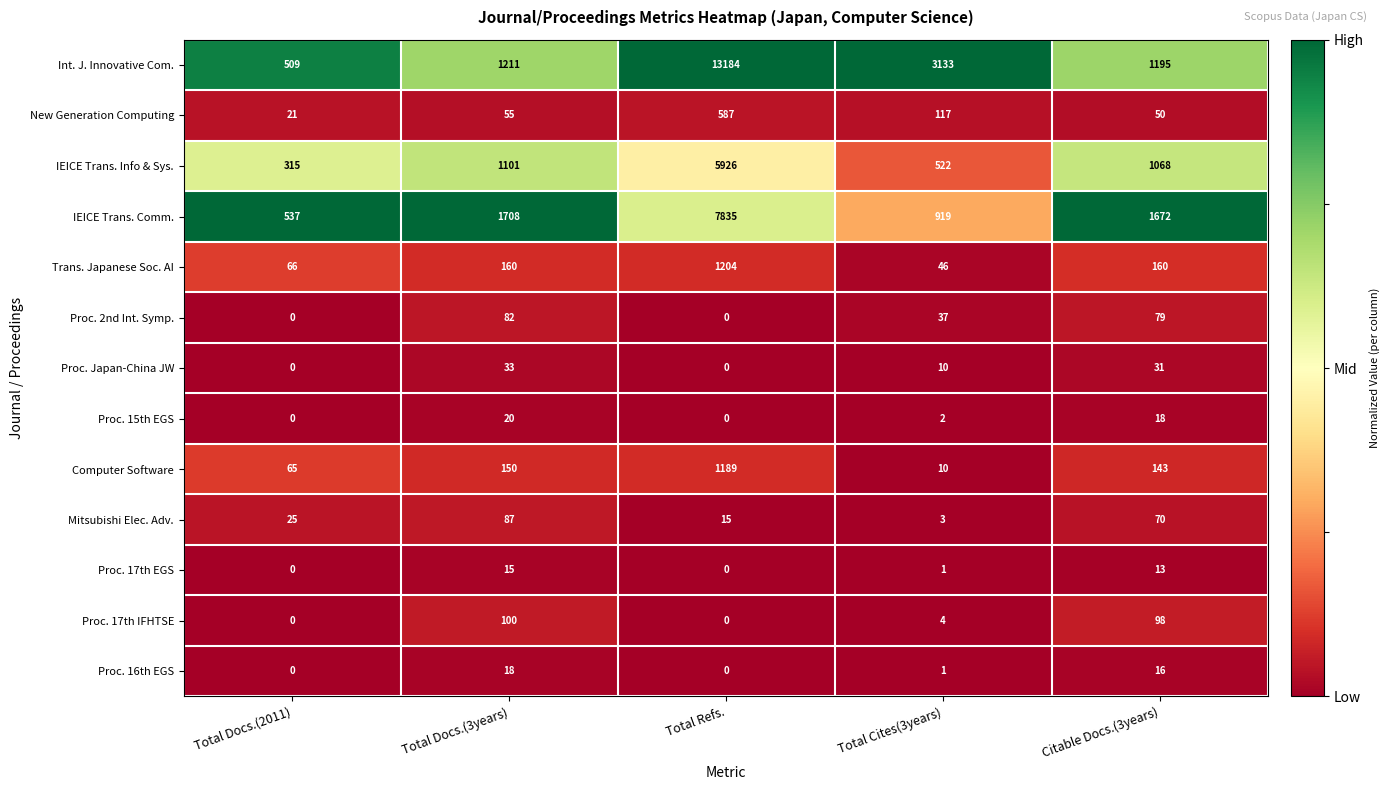

Where is Proc. 17th EGS nearest to the value 7?

Total Cites(3years)